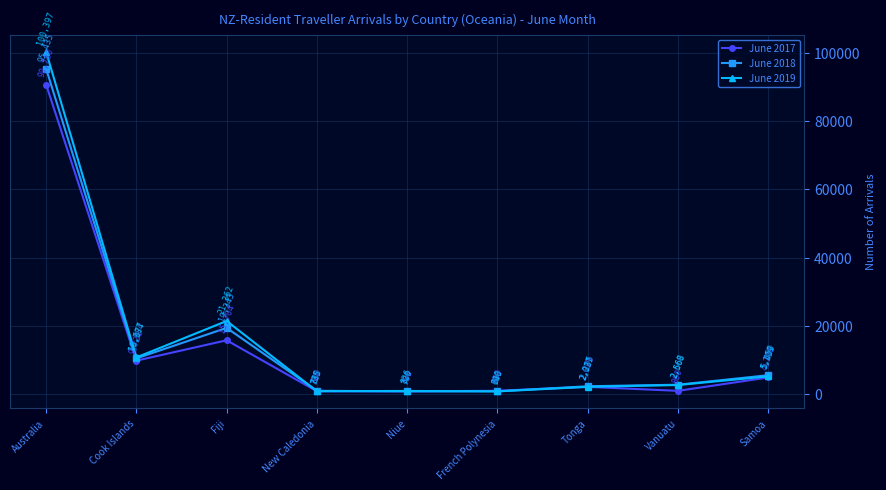

What is the difference between the maximum and second lowest values in the June 2018 series?

94695